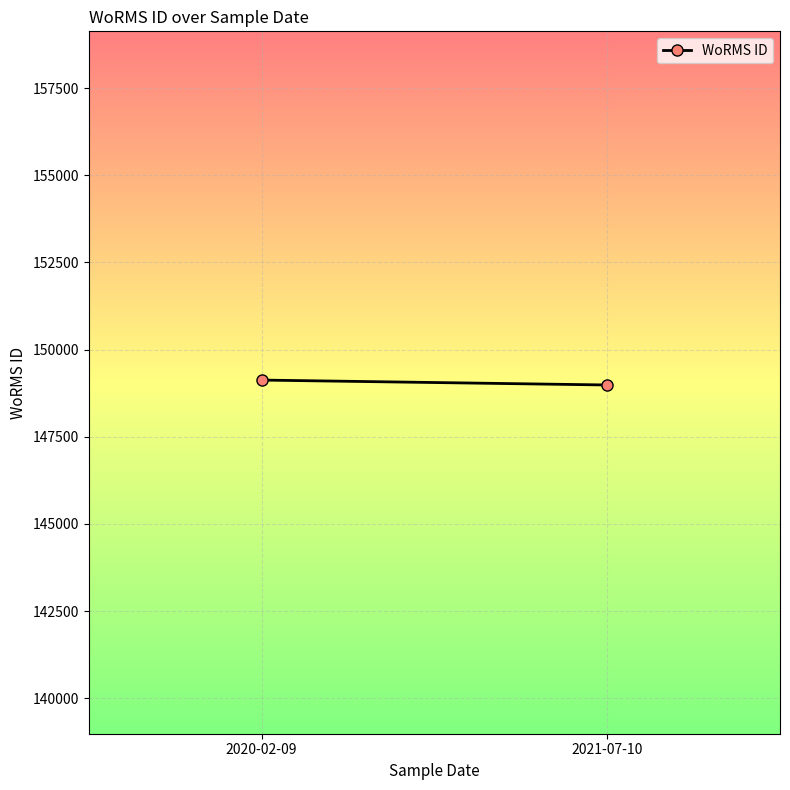

What position from the left is 2020-02-09?

1